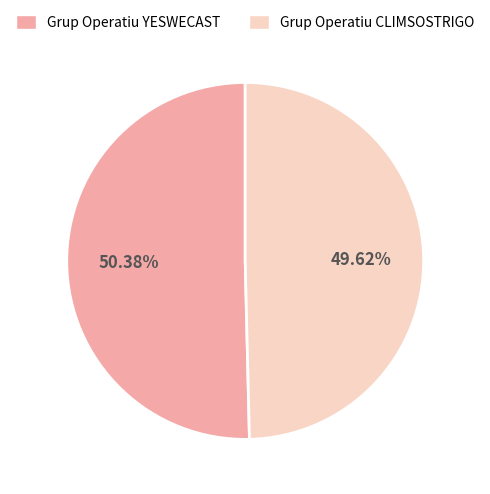

What is the ratio of the value at Grup Operatiu YESWECAST to the value at Grup Operatiu CLIMSOSTRIGO?

1.0